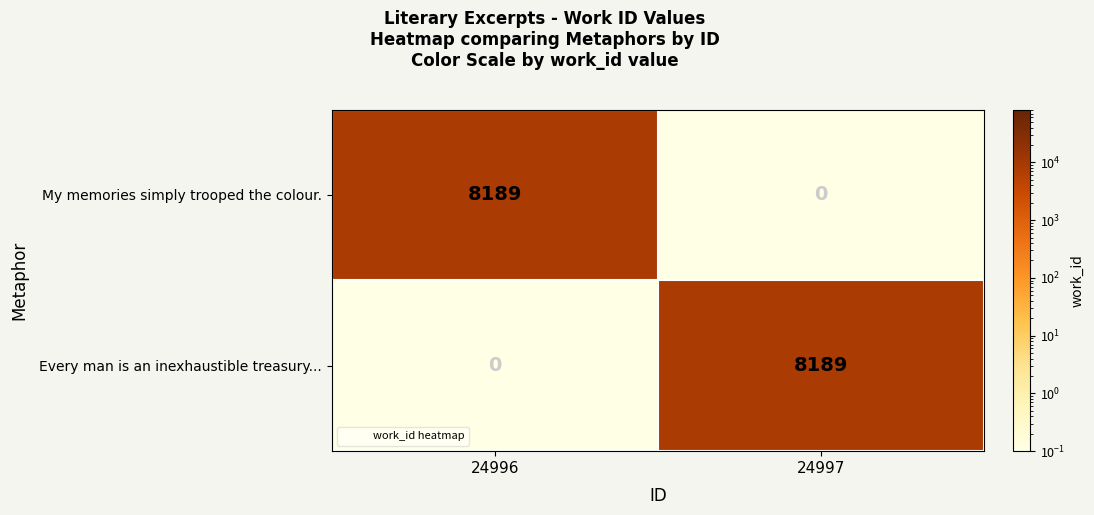

What is the difference between the My memories simply trooped the colour. values at 24996 and 24997?

8189